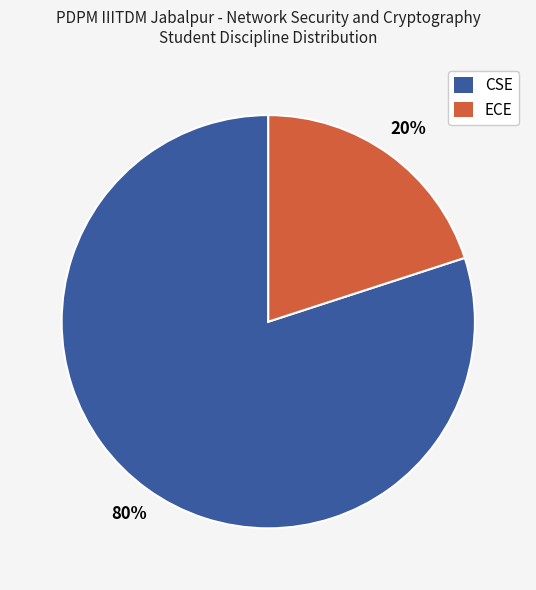

Rank the categories by value from highest to lowest.

CSE, ECE